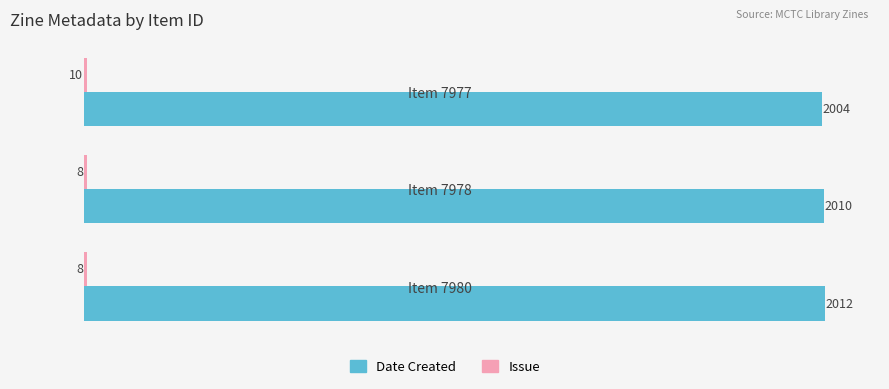

Which category has the highest value across all series?

Item 7980